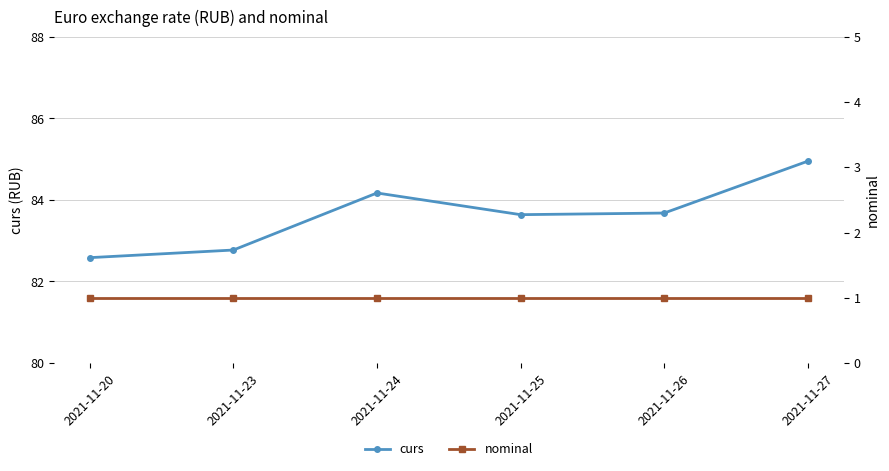

Reading right to left, transcribe all the data shown in this chart.

curs: 2021-11-27=85.0	2021-11-26=83.7	2021-11-25=83.6	2021-11-24=84.2	2021-11-23=82.8	2021-11-20=82.6
nominal: 2021-11-27=1.0	2021-11-26=1.0	2021-11-25=1.0	2021-11-24=1.0	2021-11-23=1.0	2021-11-20=1.0